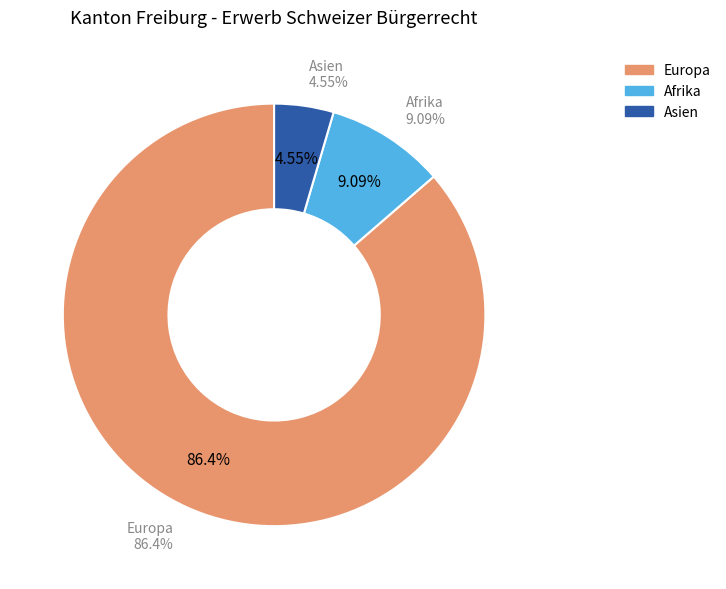

How many slices are in this pie chart?

3